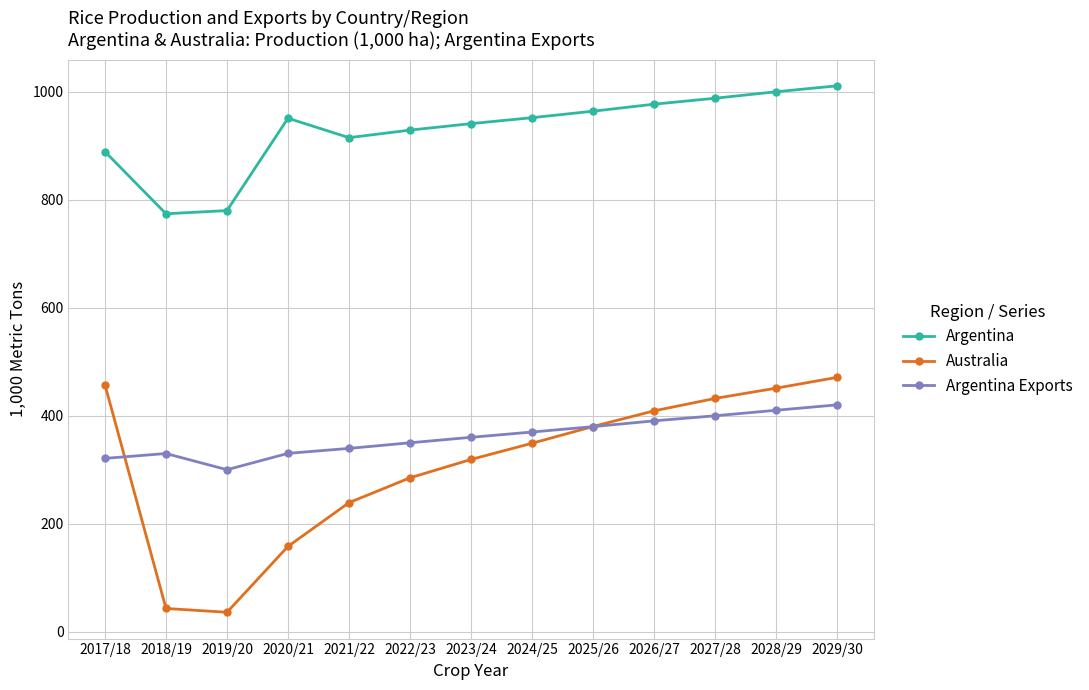

What is the minimum value shown in the chart?

36.0